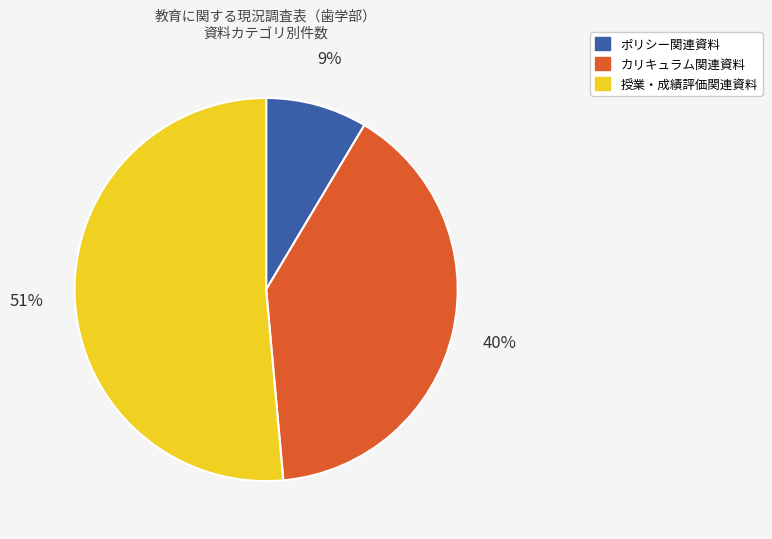

Is there any slice that represents more than half of the pie?

Yes